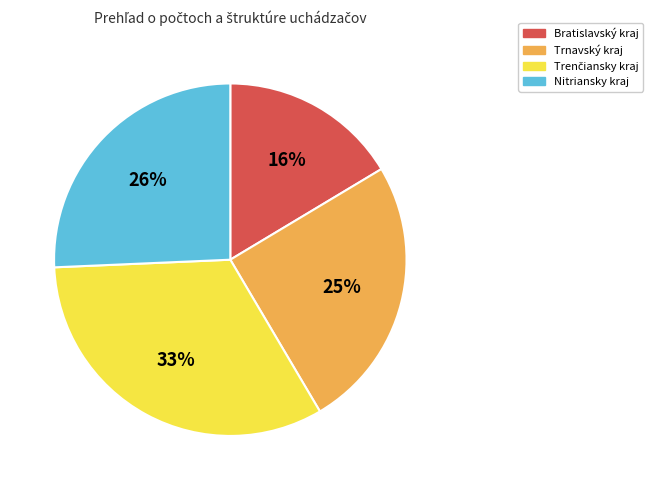

Count the number of slices in the pie.

4